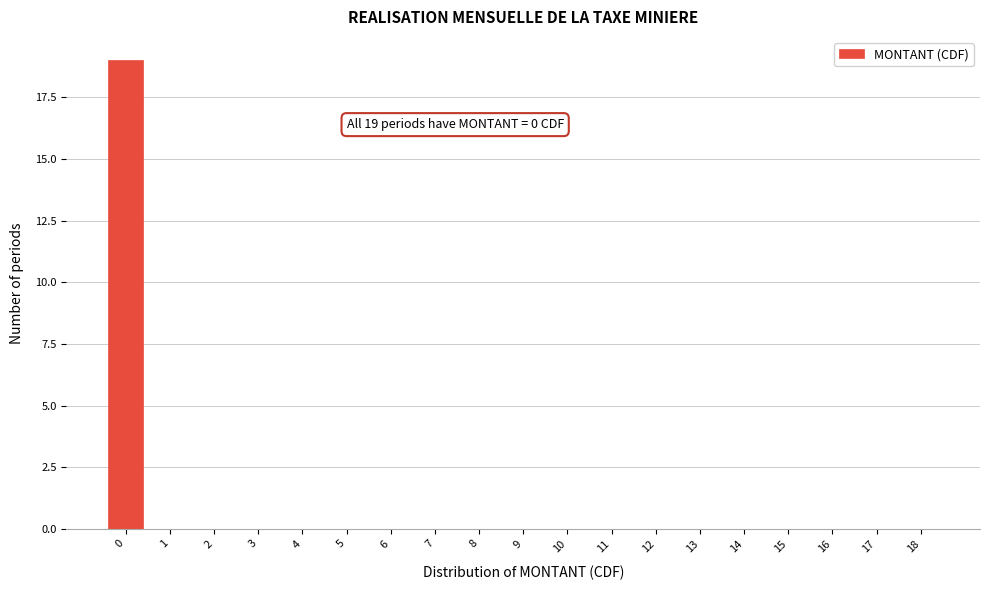

Reading left to right, what are all the values shown in this chart?

0=19	1=0	2=0	3=0	4=0	5=0	6=0	7=0	8=0	9=0	10=0	11=0	12=0	13=0	14=0	15=0	16=0	17=0	18=0